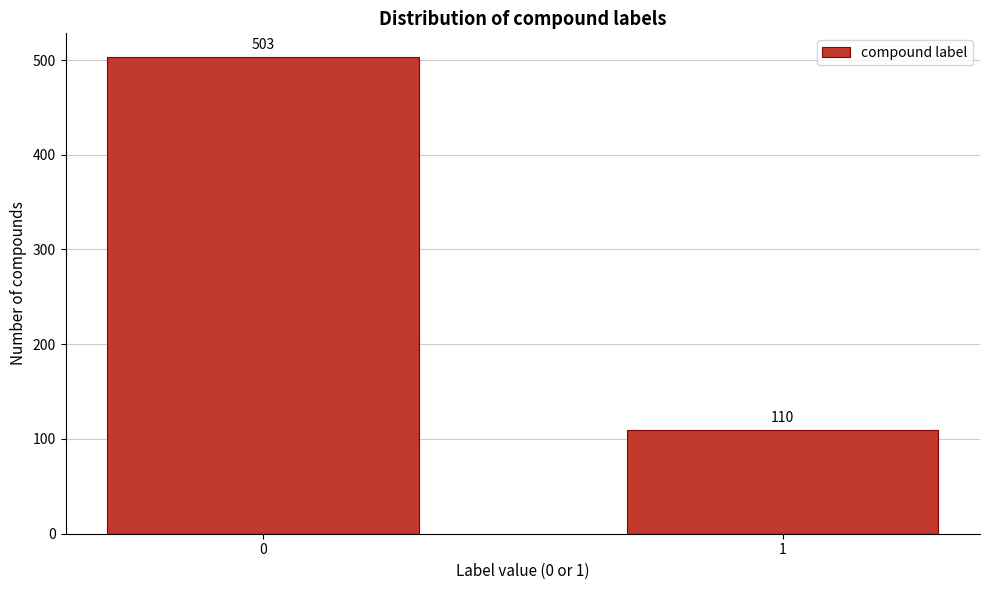

Reading left to right, transcribe all the data shown in this chart.

503	110